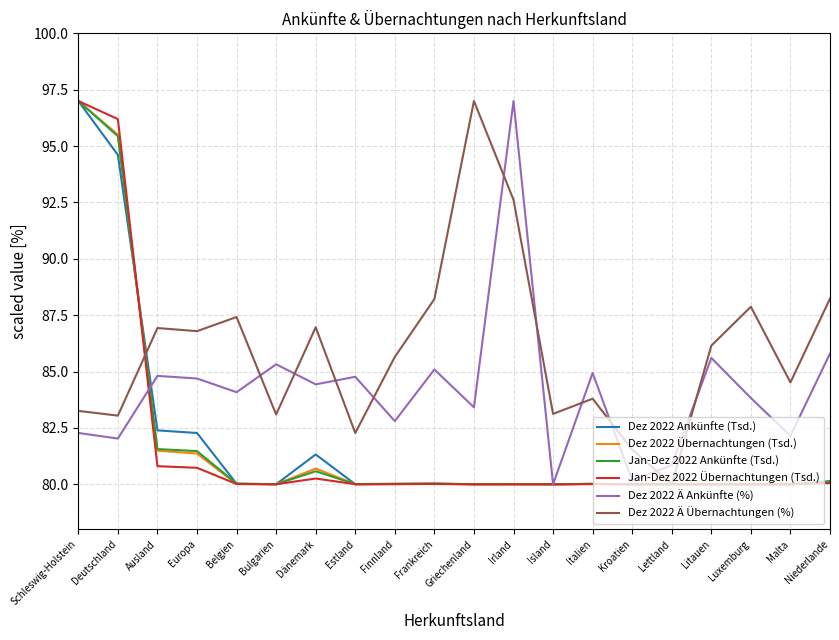

True or false: Dez 2022 Ä Ankünfte (%) and Dez 2022 Ä Übernachtungen (%) cross at least once.

True